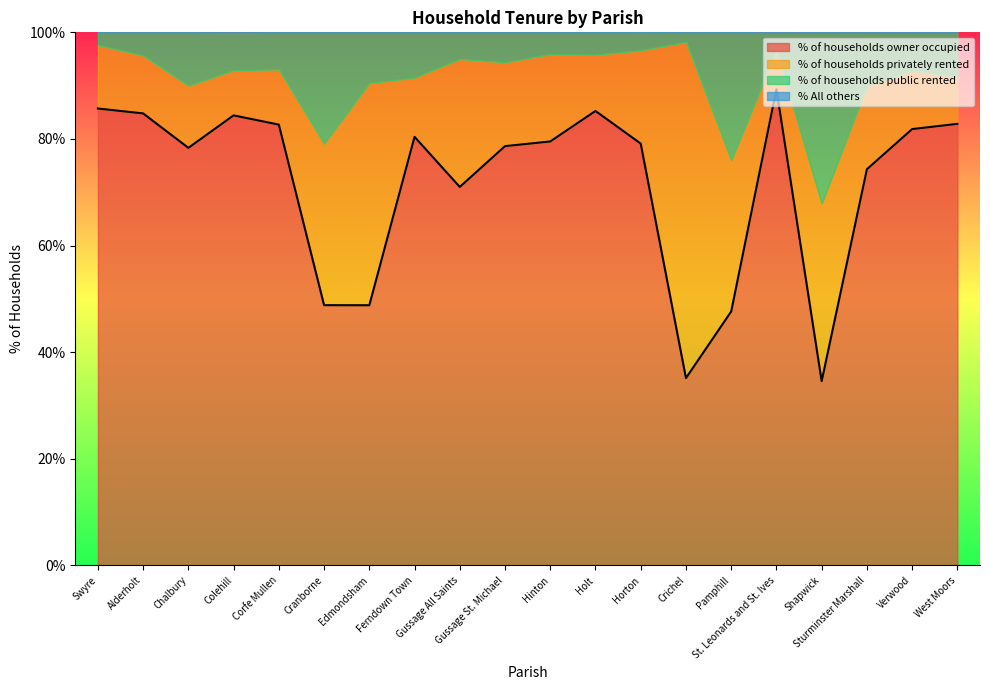

What are all the series names shown in the legend?

% of households owner occupied, % of households privately rented, % of households public rented, % All others